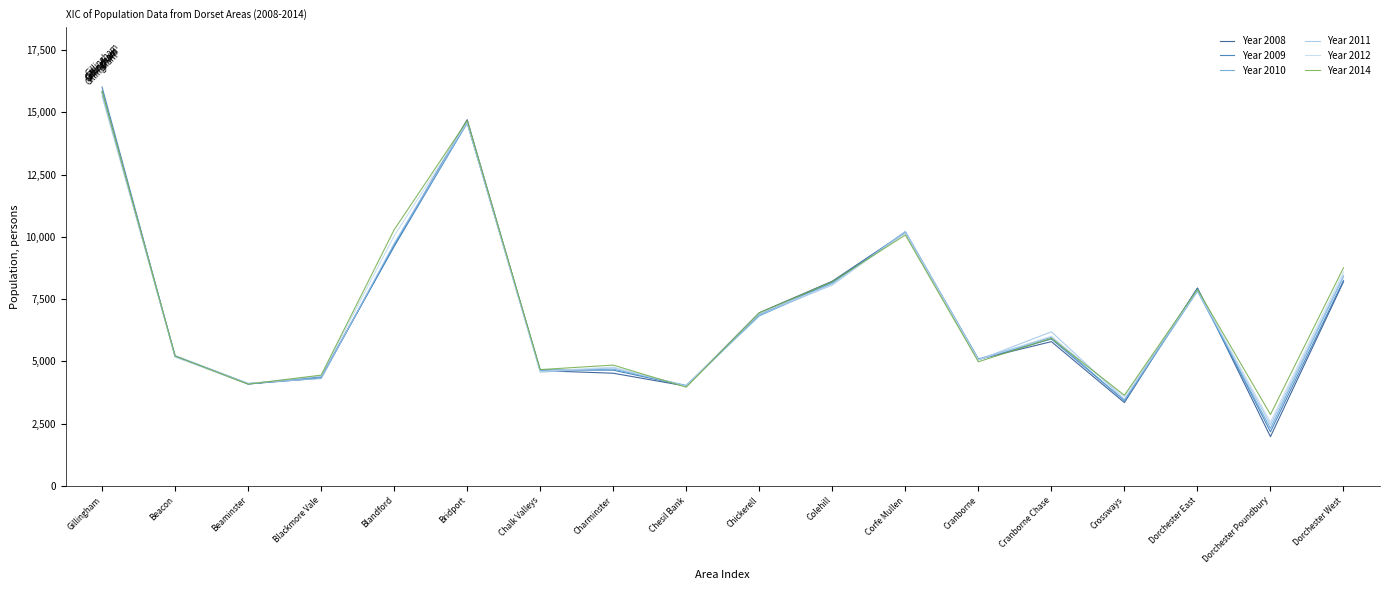

How many series are shown in this chart?

6